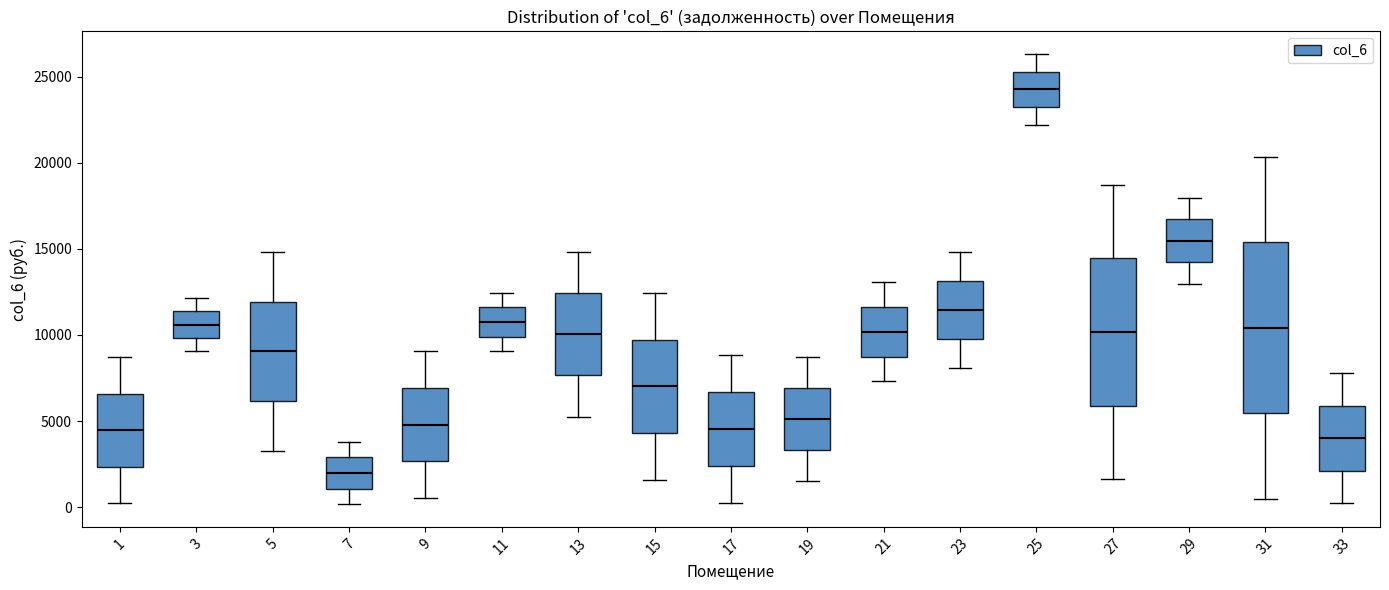

Reading left to right, transcribe this box plot: for each box, give where its median line is, the range the box spans, and where its two whiskers end, as read against the y-axis. The values are not printed on the chart, so give them approximately, as read against the axis.

1: median 4500, box 2500 to 6500, whiskers 0 to 8500
3: median 10500, box 10000 to 11500, whiskers 9000 to 12000
5: median 9000, box 6000 to 12000, whiskers 3500 to 15000
7: median 2000, box 1000 to 3000, whiskers 0 to 4000
9: median 5000, box 2500 to 7000, whiskers 500 to 9000
11: median 10500, box 10000 to 11500, whiskers 9000 to 12500
13: median 10000, box 7500 to 12500, whiskers 5500 to 15000
15: median 7000, box 4500 to 9500, whiskers 1500 to 12500
17: median 4500, box 2500 to 6500, whiskers 500 to 9000
19: median 5000, box 3500 to 7000, whiskers 1500 to 8500
21: median 10000, box 8500 to 11500, whiskers 7500 to 13000
23: median 11500, box 10000 to 13000, whiskers 8000 to 15000
25: median 24500, box 23000 to 25500, whiskers 22000 to 26500
27: median 10000, box 6000 to 14500, whiskers 1500 to 18500
29: median 15500, box 14000 to 16500, whiskers 13000 to 18000
31: median 10500, box 5500 to 15500, whiskers 500 to 20500
33: median 4000, box 2000 to 6000, whiskers 500 to 8000